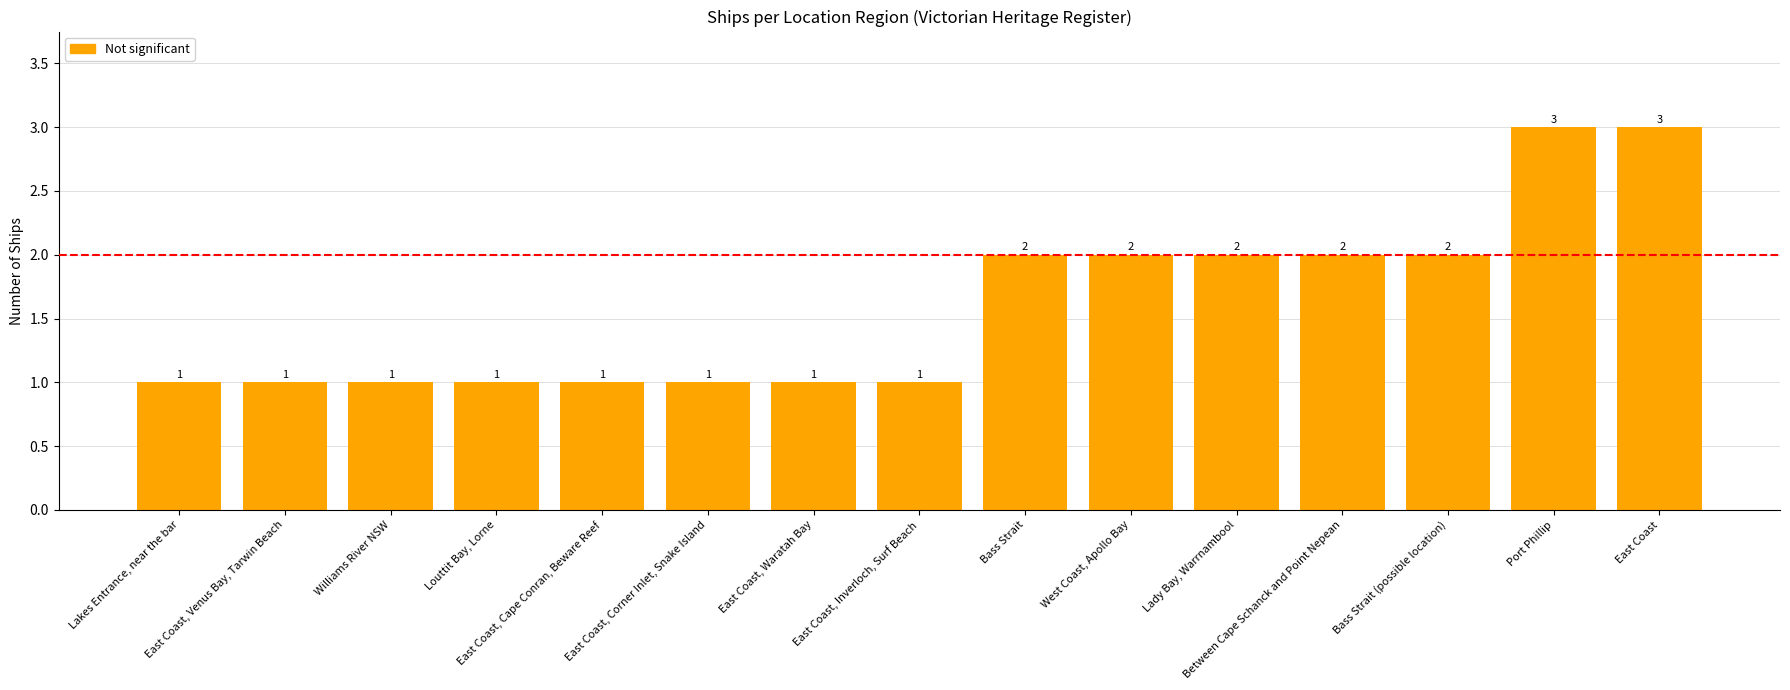

How many bars are there in total?

15